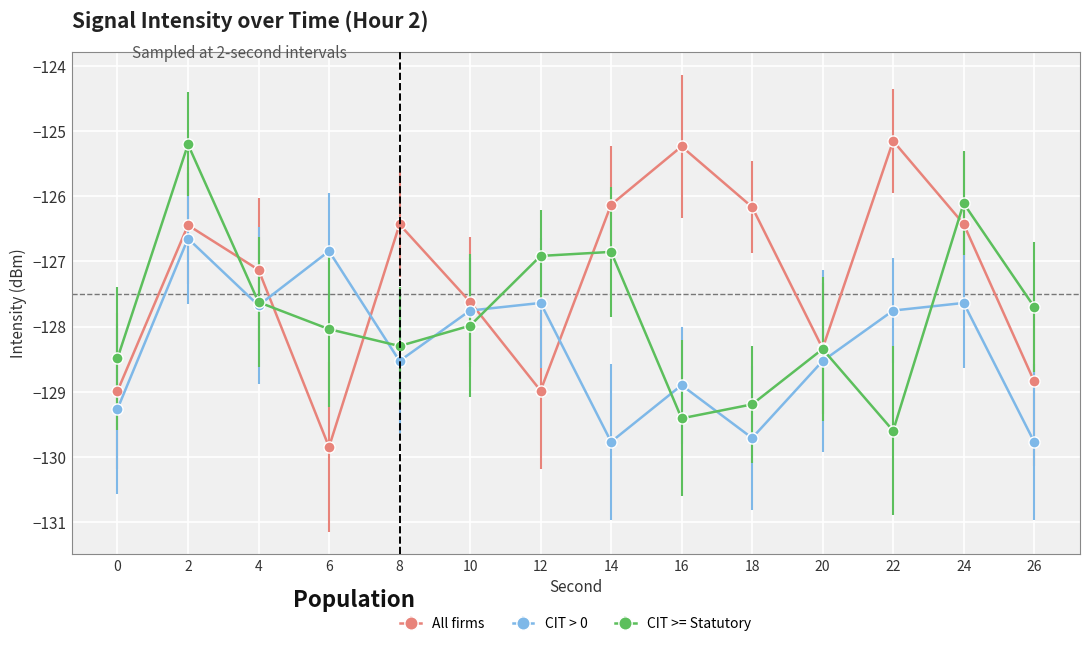

At which category does All firms reach its first local peak?

2